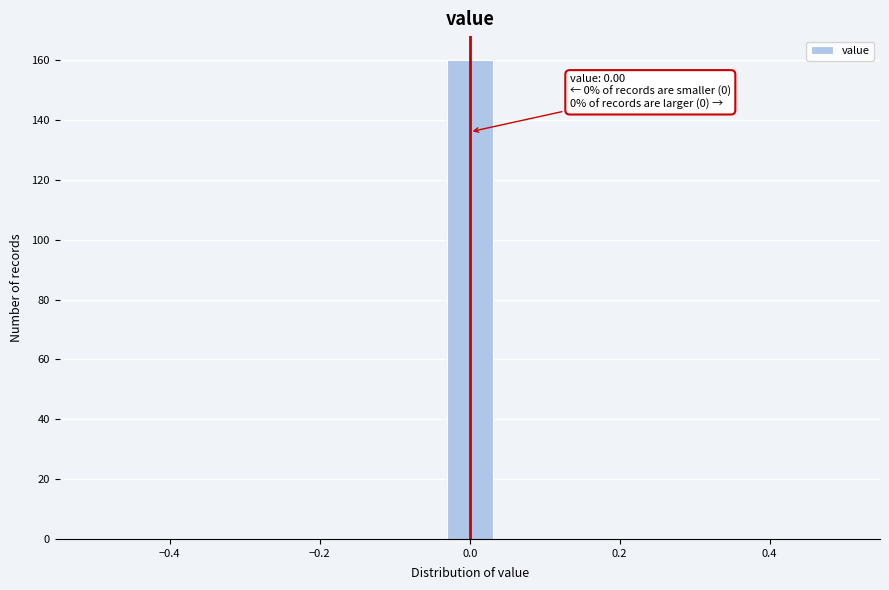

Read against the x-axis, roughly where is the centre of the tallest bar?

0.00